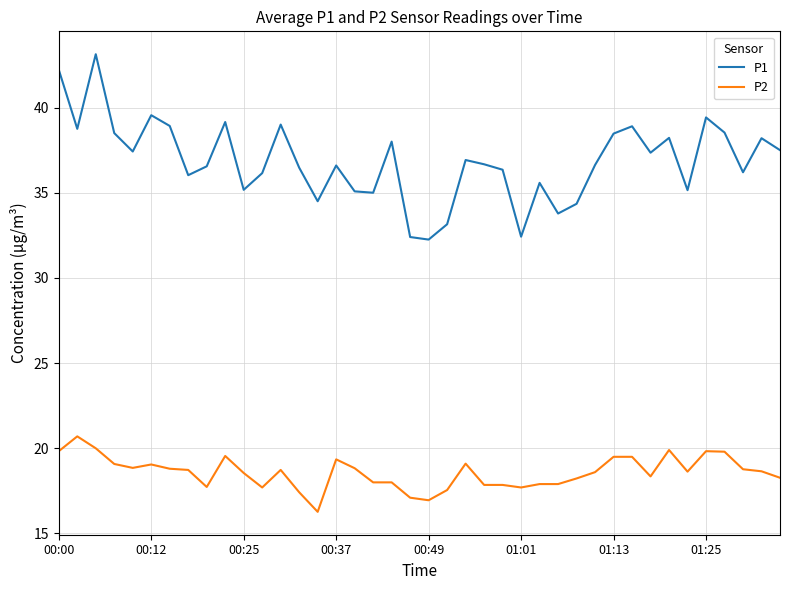

True or false: P1 has more than 0 interior local peaks.

True